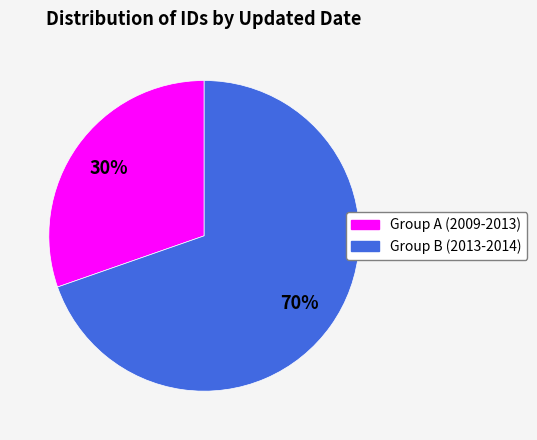

To the nearest percent, what is the average slice percentage?

50%